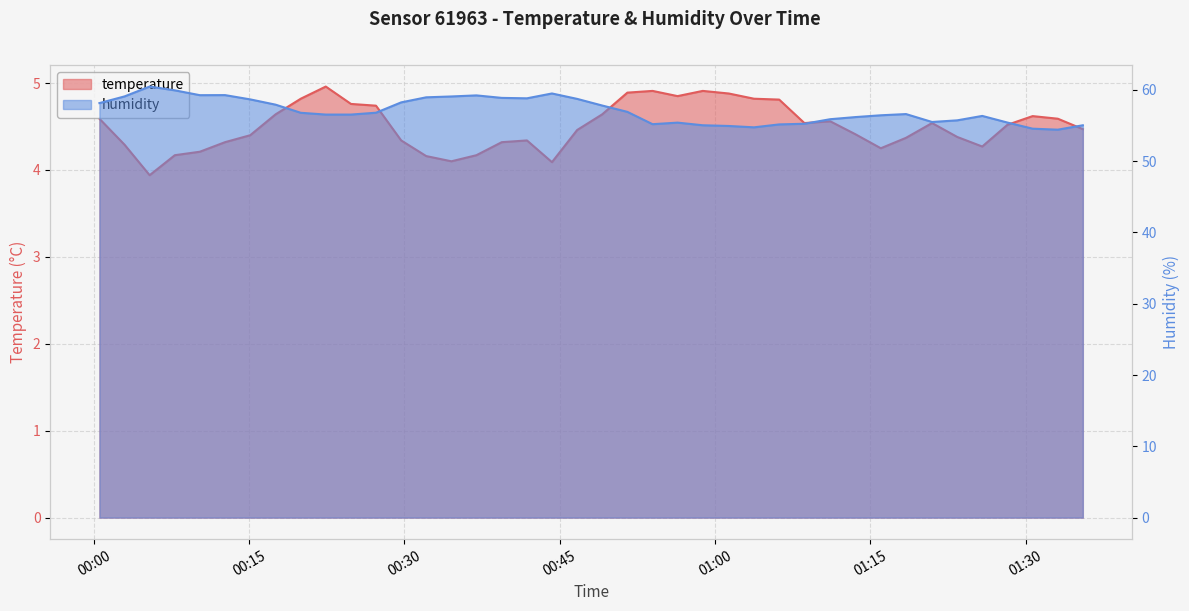

How many interior local peaks does the humidity series have?

7